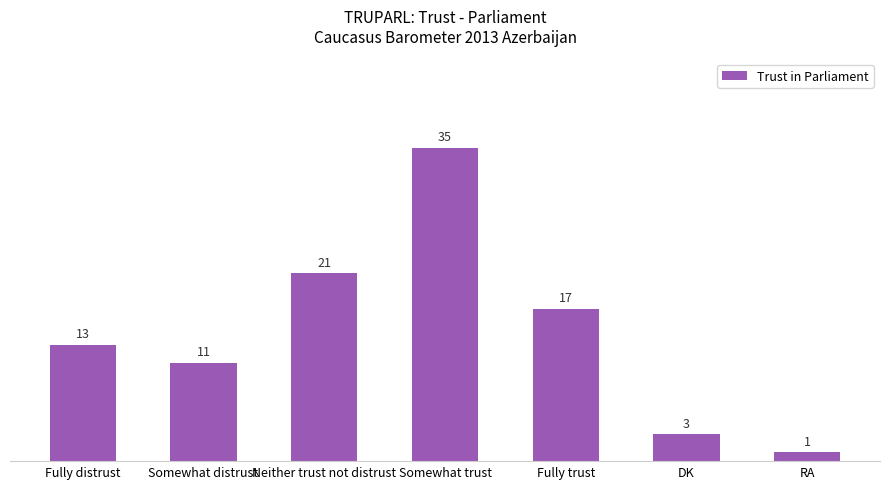

What is the change in value from Fully distrust to Somewhat trust?

+22